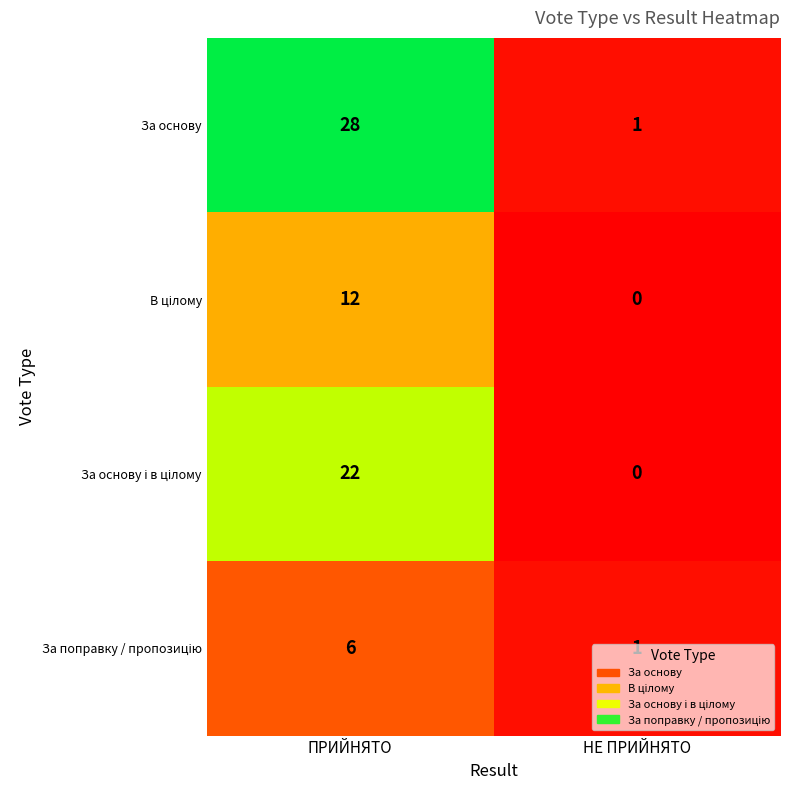

How many data points does each series have?

2